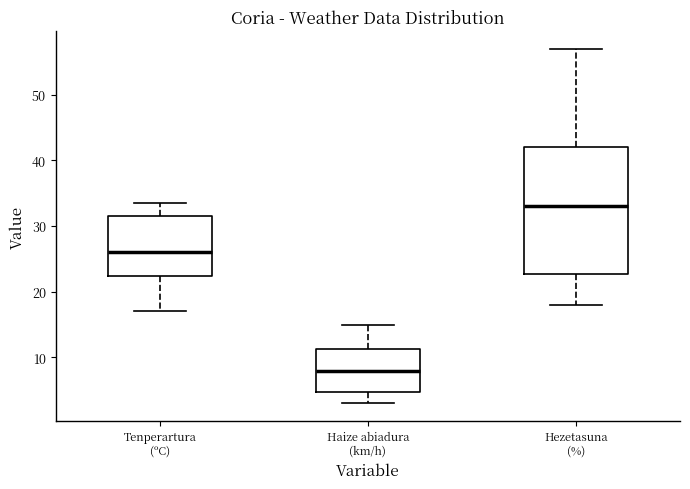

Reading left to right, transcribe this box plot: for each box, give where its median line is, the range the box spans, and where its two whiskers end, as read against the y-axis. The values are not printed on the chart, so give them approximately, as read against the axis.

Tenperartura (ºC): median 26, box 22 to 31, whiskers 17 to 34
Haize abiadura (km/h): median 8, box 5 to 11, whiskers 3 to 15
Hezetasuna (%): median 33, box 23 to 42, whiskers 18 to 57